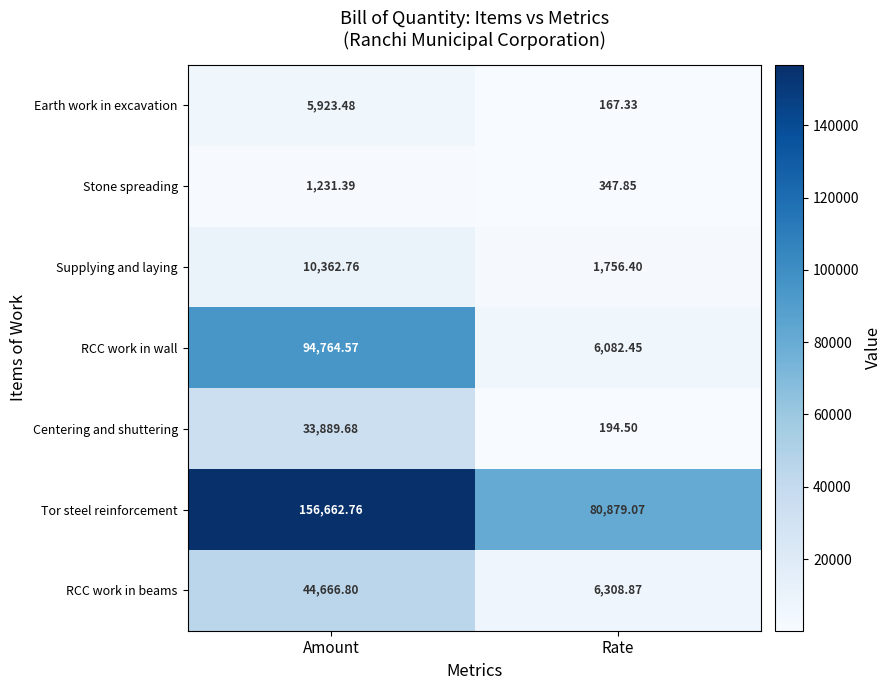

At how many categories does at least one series exceed 92693?

1